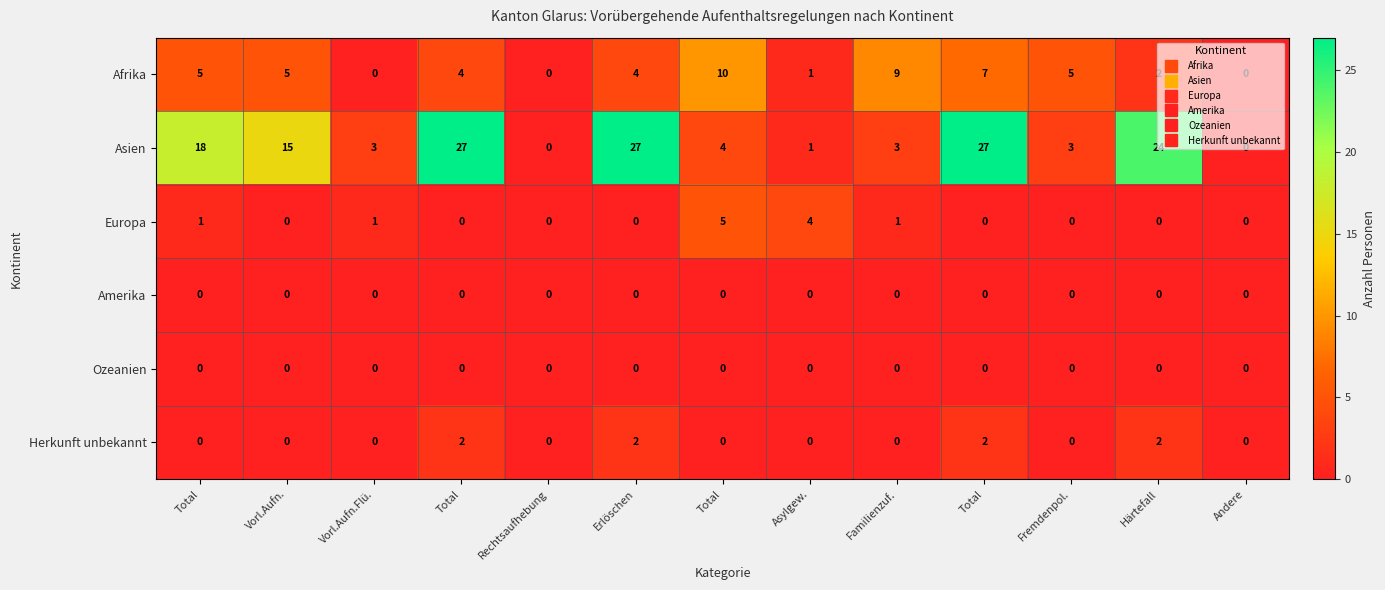

What is the difference between the highest and lowest values at Total?

18